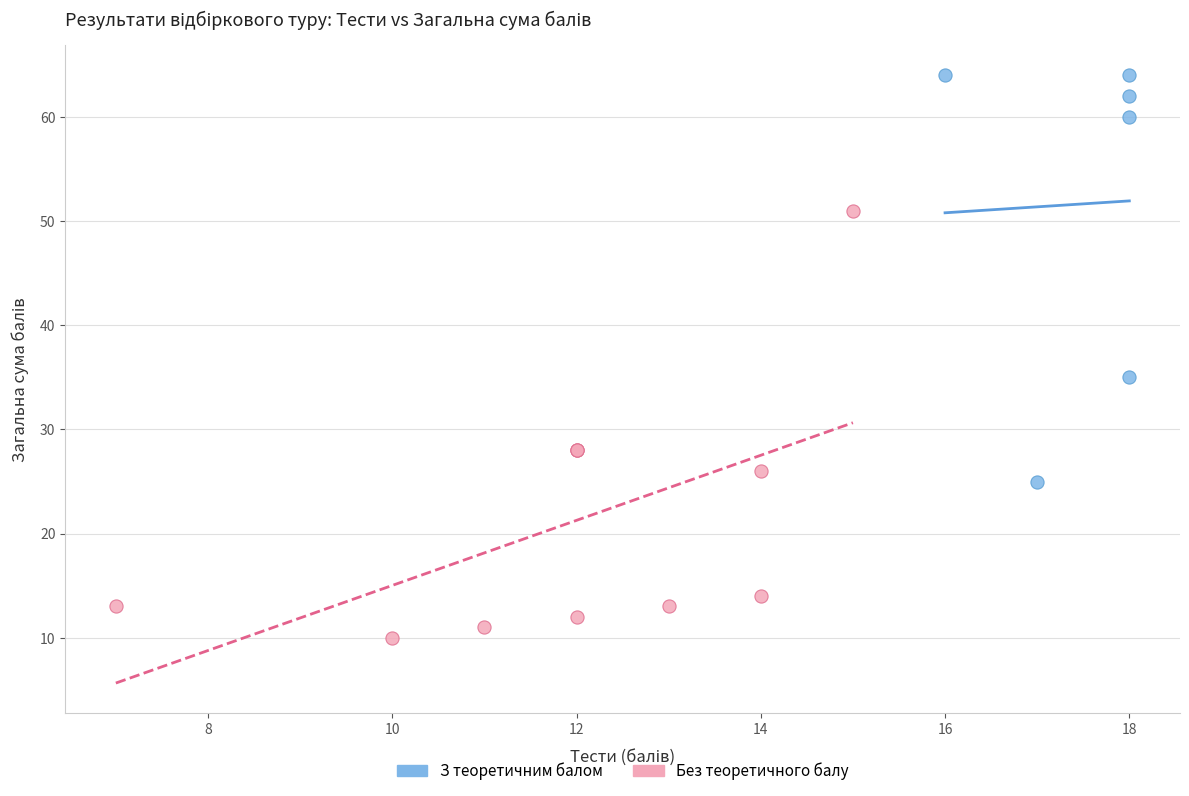

Which series contains the highest Y value?

З теоретичним балом